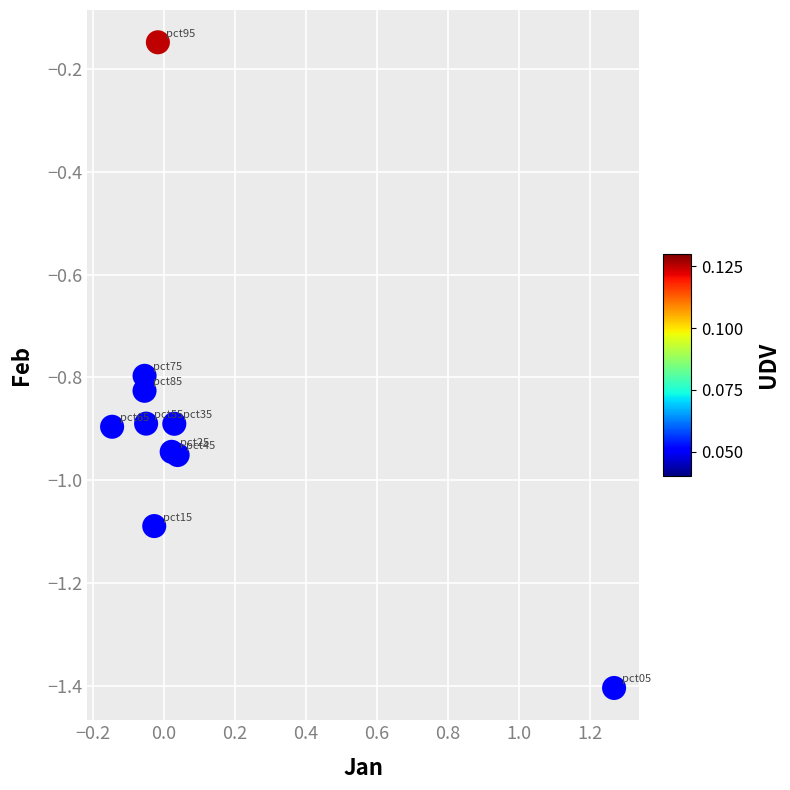

What is the range of X values (max minus min)?

1.4